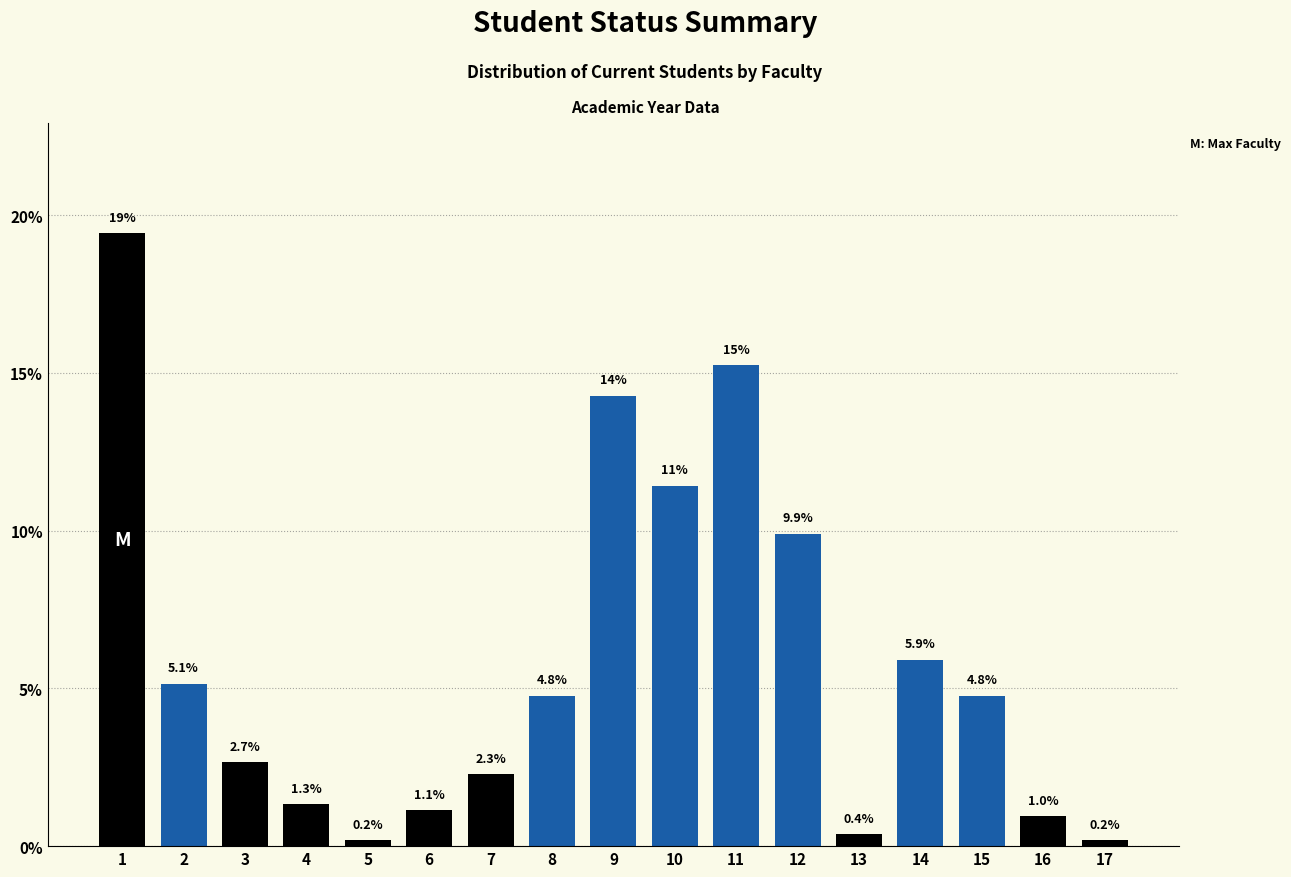

Reading right to left, transcribe all the data shown in this chart.

17=0.2	16=1.0	15=4.8	14=5.9	13=0.4	12=9.9	11=15.2	10=11.4	9=14.3	8=4.8	7=2.3	6=1.1	5=0.2	4=1.3	3=2.7	2=5.1	1=19.4